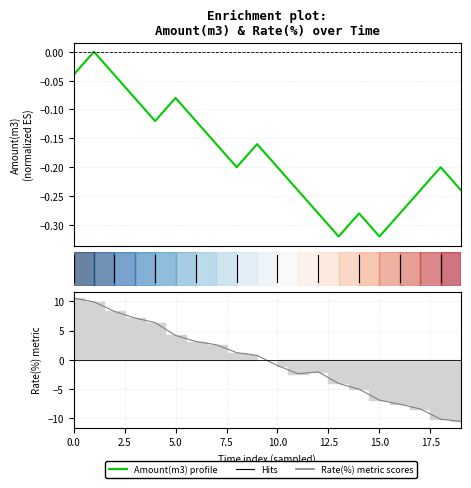

What is the spread (max minus min) of values at 12?

1.8